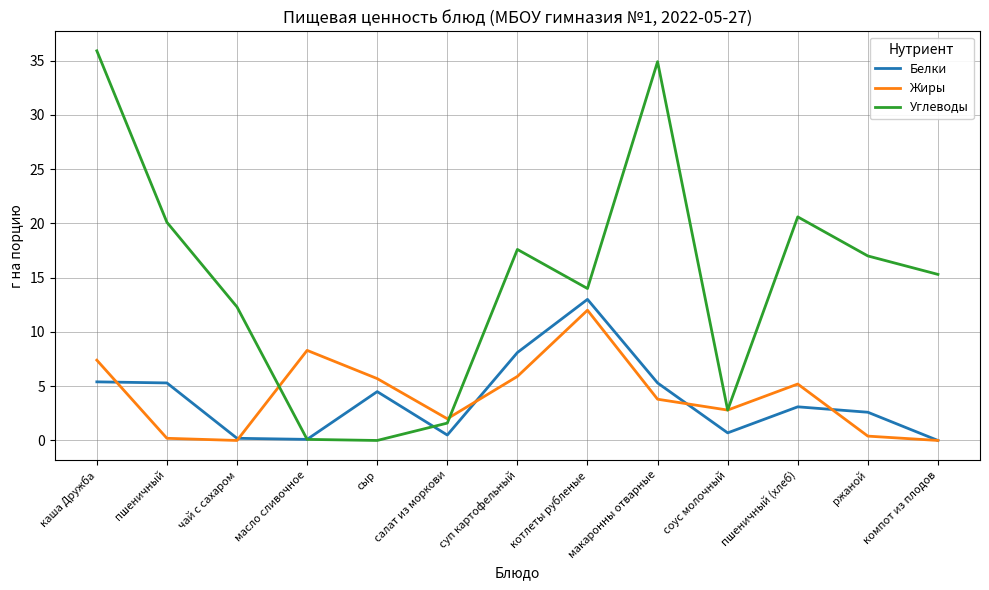

What is the difference between the maximum and minimum values in the Углеводы series?

35.9